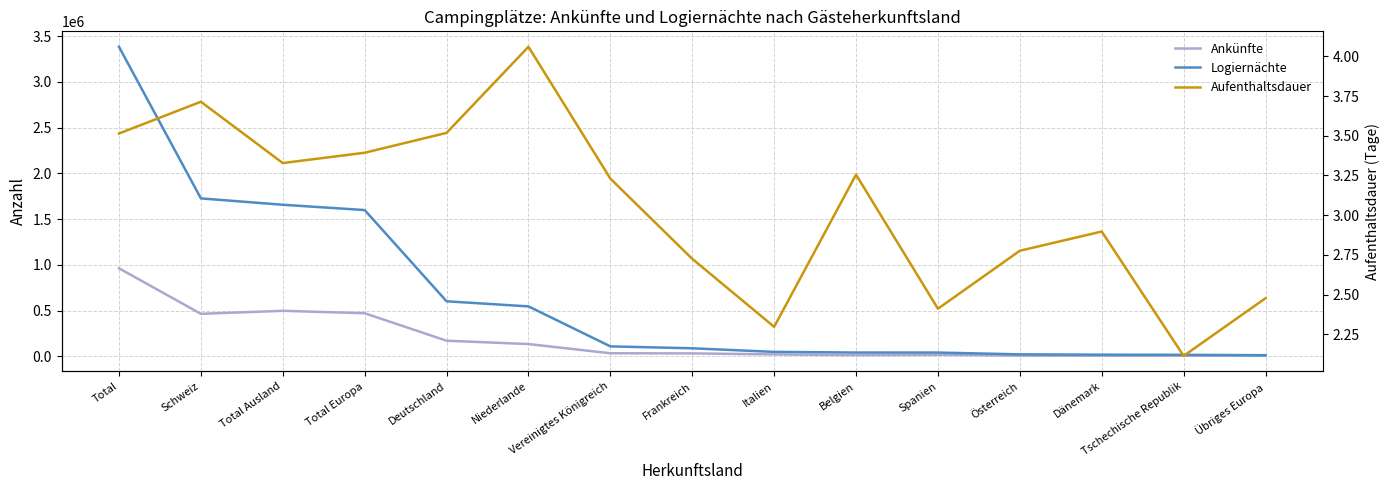

How many data points in Ankünfte are less than 32341?

7